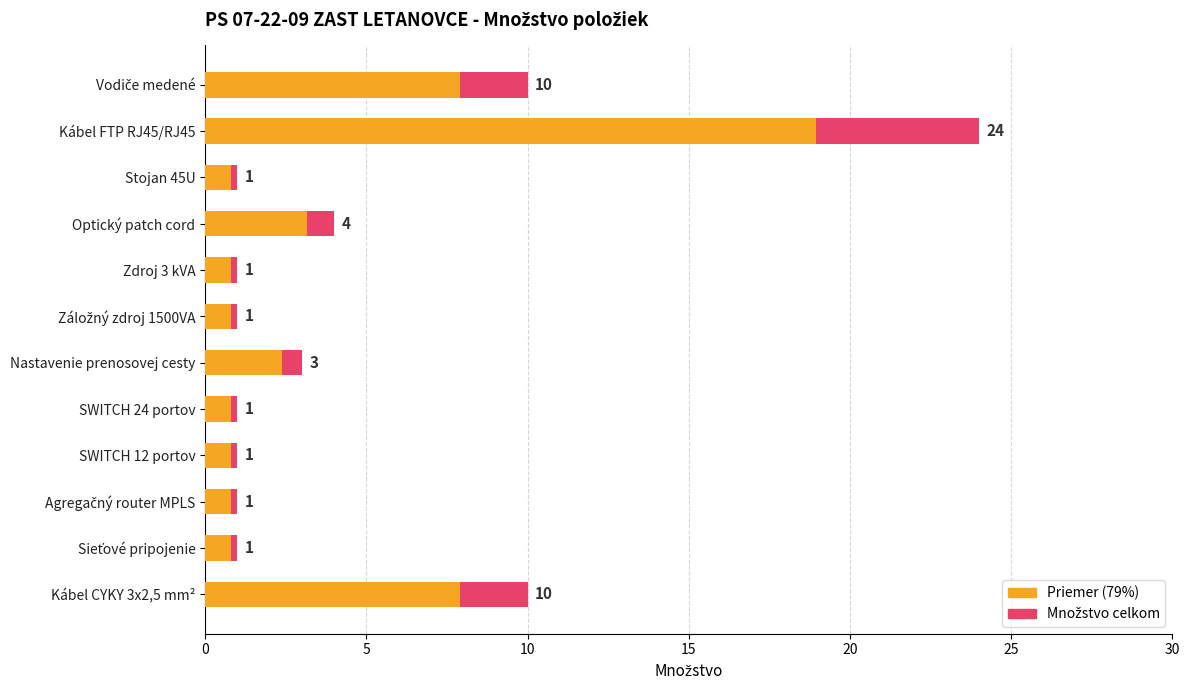

Between Vodiče medené and SWITCH 24 portov, which series saw the biggest shift?

Množstvo